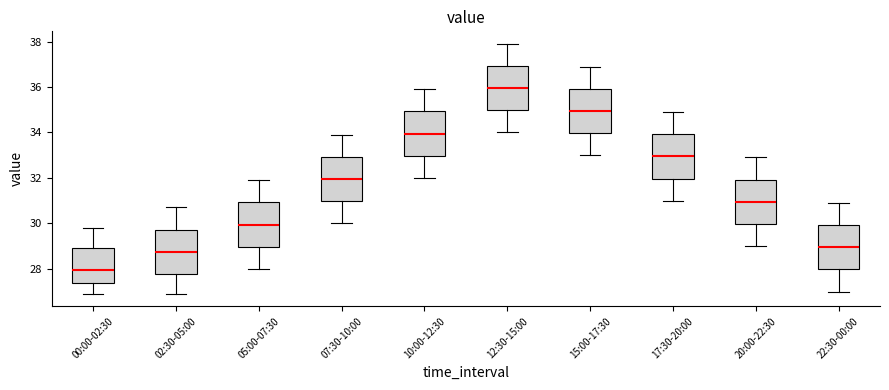

Which box's median line is the highest?

12:30-15:00